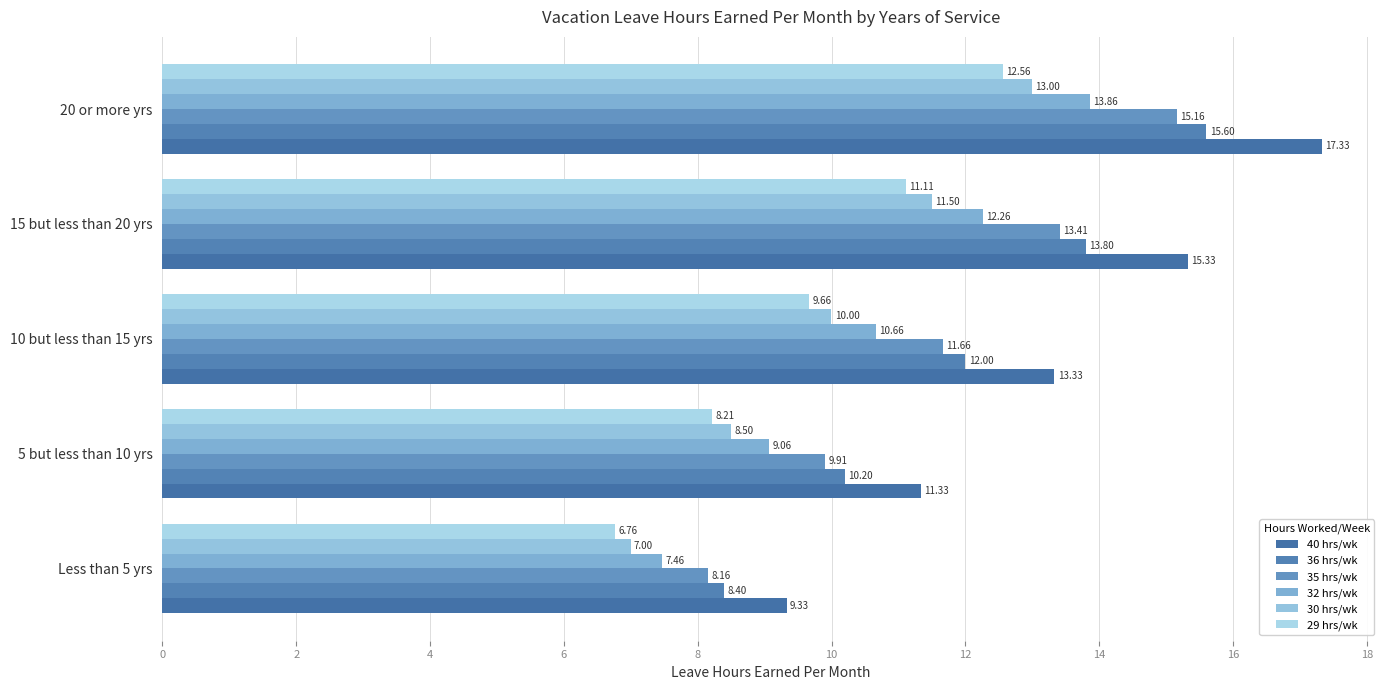

Count the number of categories in the chart.

5